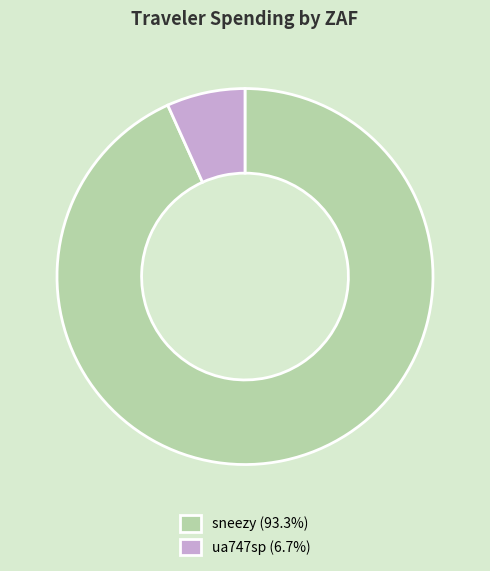

Approximately how many times larger is the value at ua747sp compared to sneezy?

0.1